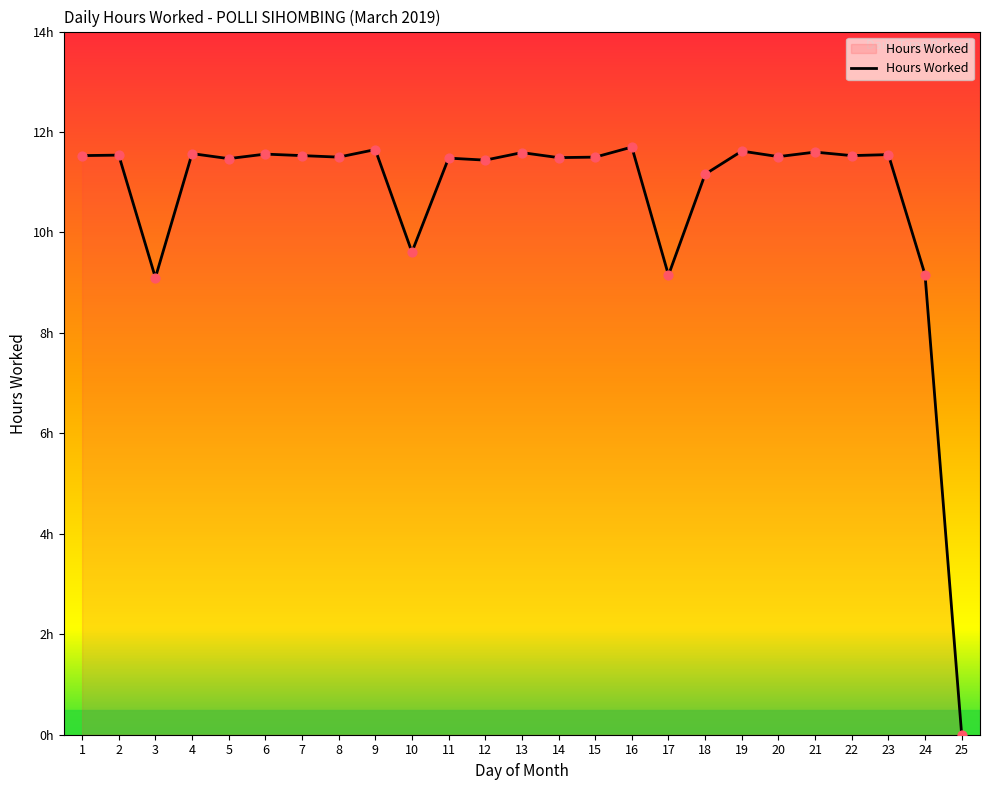

What is the ratio of the value at 13 to the value at 22?

1.0